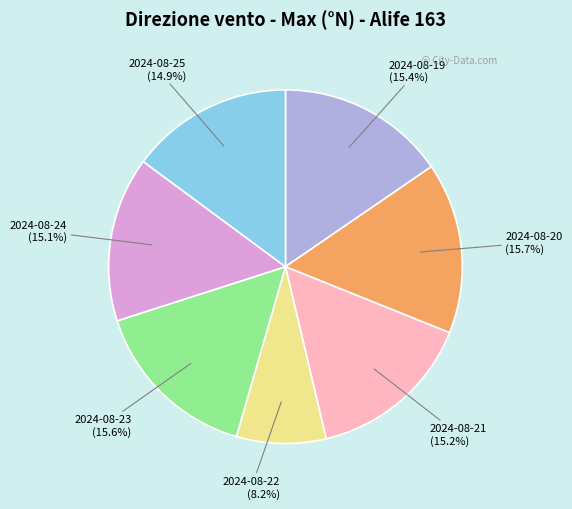

How many segments does this pie chart have?

7